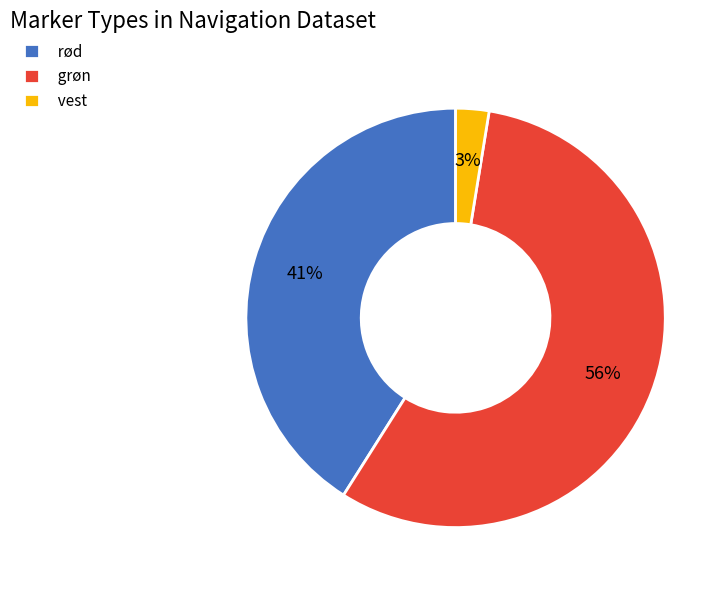

What percentage is the rød slice, to the nearest percent?

41%